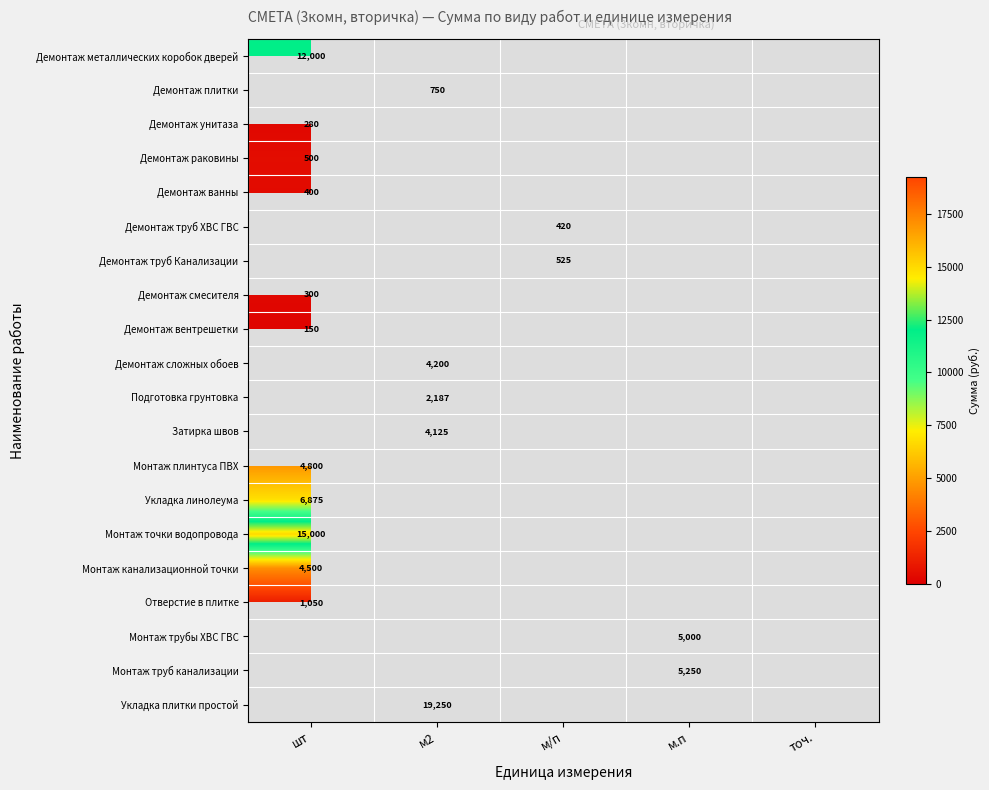

How many categories are shown in the chart?

5